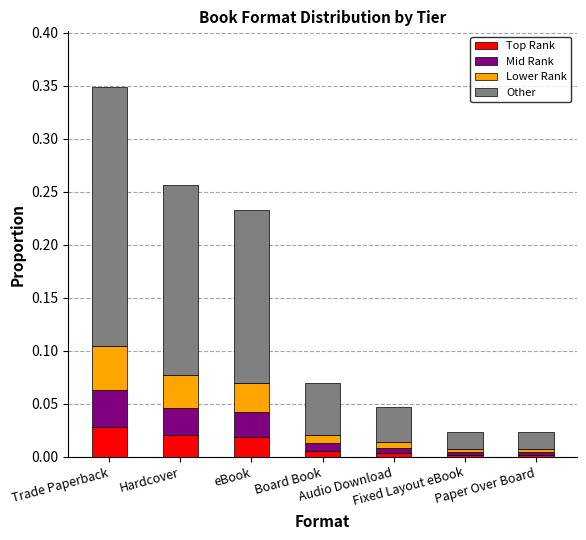

Between Trade Paperback and Board Book, which series saw the biggest shift?

Other